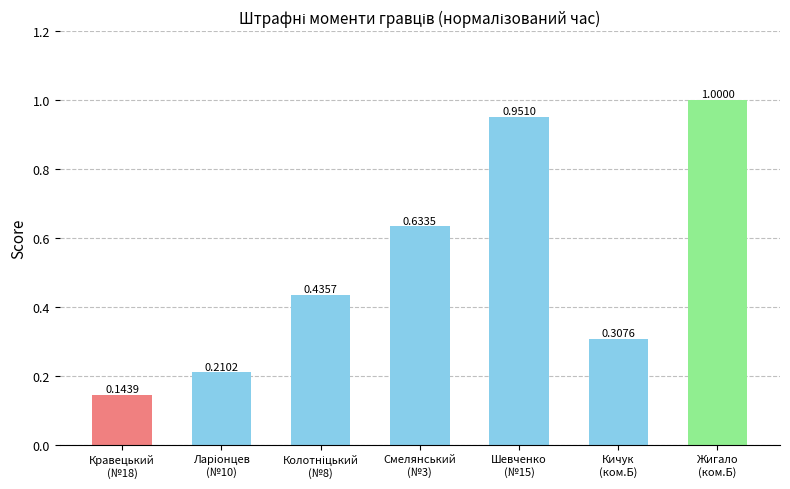

What is the difference between the maximum and minimum values?

0.9